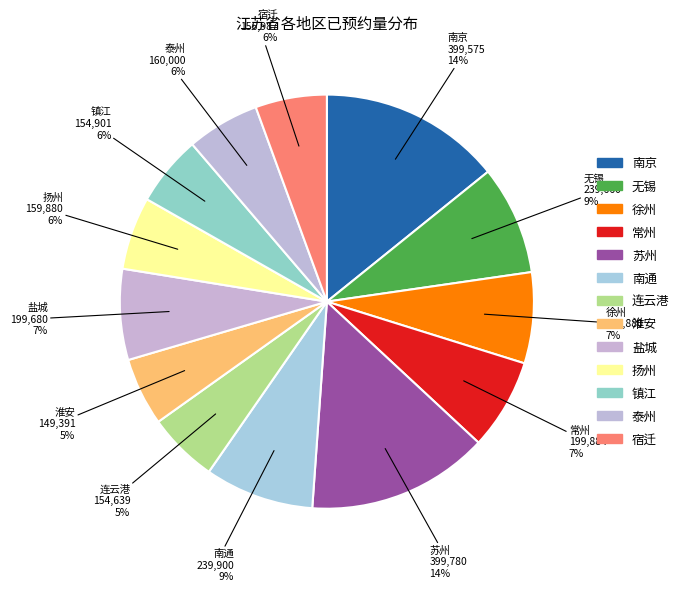

To the nearest percent, what portion does 连云港 represent?

5%